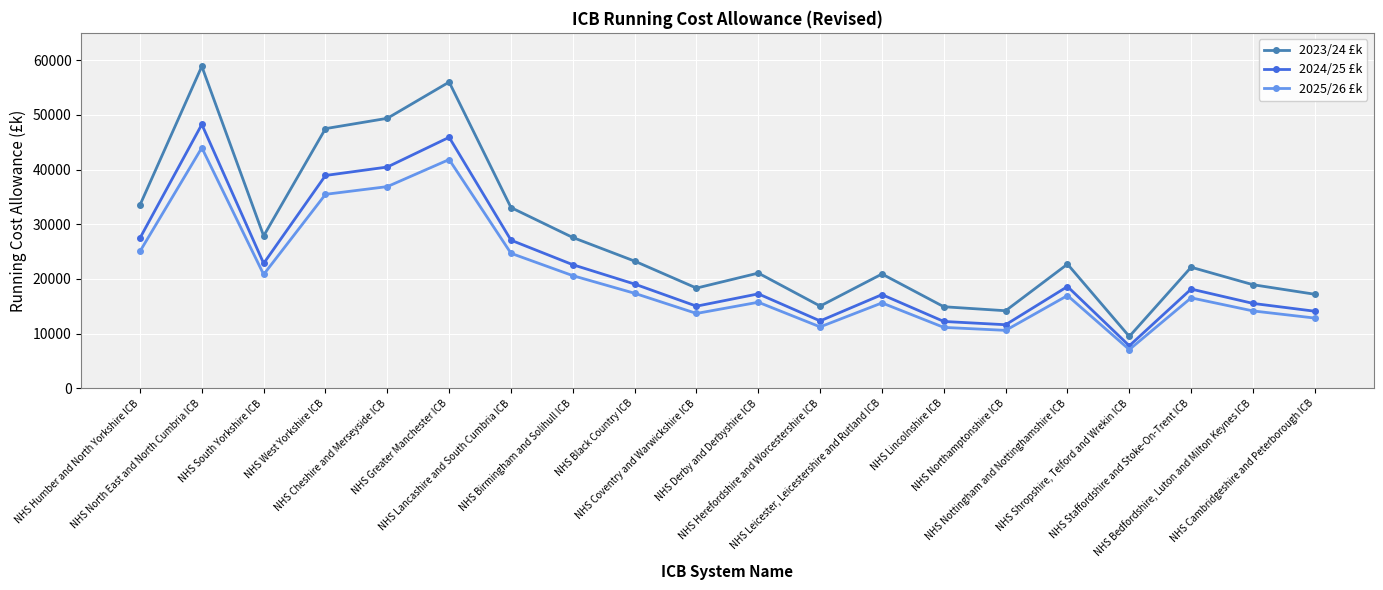

Between NHS Cheshire and Merseyside ICB and NHS Leicester, Leicestershire and Rutland ICB, which series saw the biggest shift?

2023/24 £k